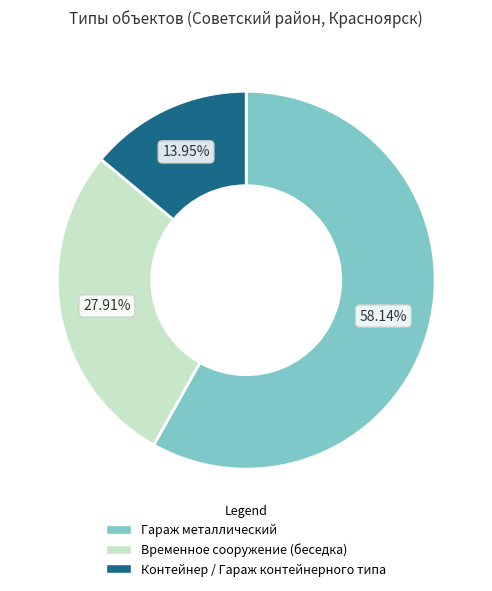

How many segments does this pie chart have?

3